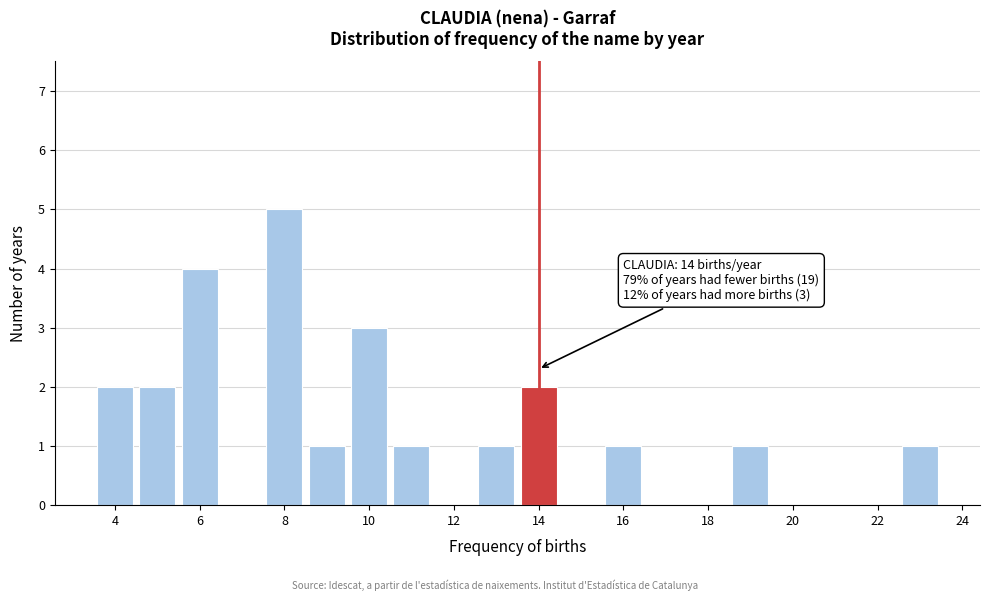

Which range on the x-axis has the tallest bar?

7.5 to 8.5